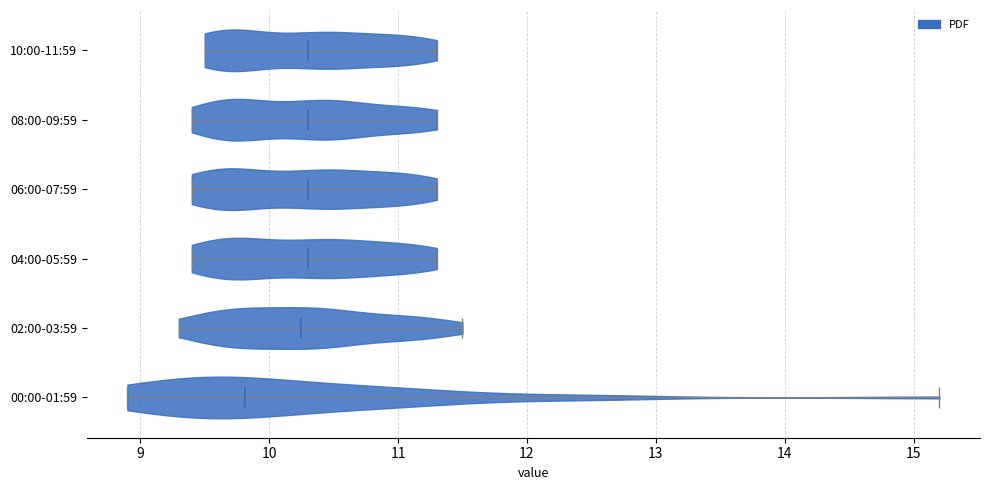

What is the highest point the violin for 10:00-11:59 reaches on the x-axis? The values are not printed on the chart, so give them approximately, as read against the axis.

11.3